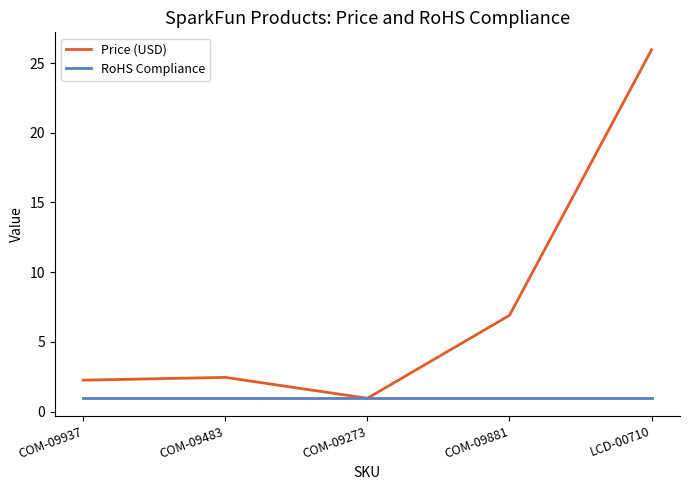

True or false: RoHS Compliance has a value of 1.0 at COM-09881.

True